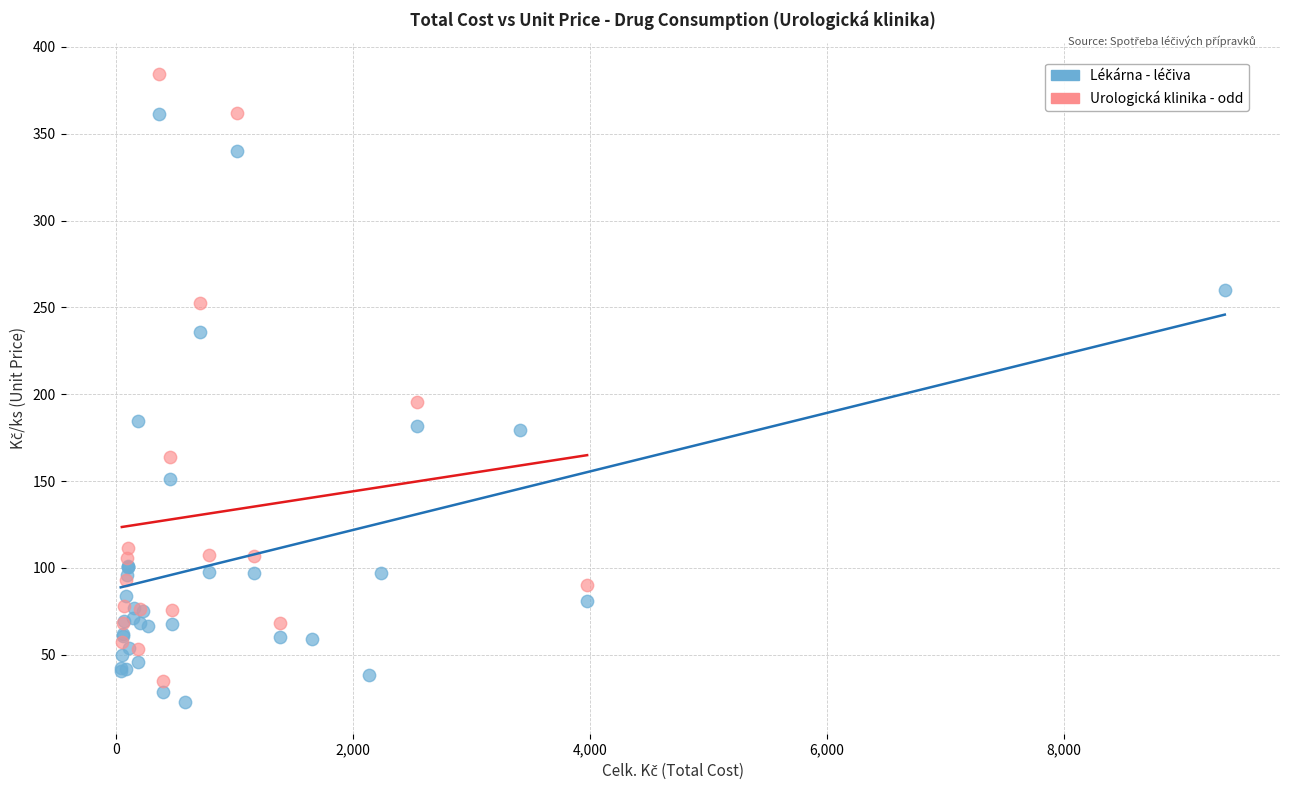

Which series contains the highest Y value?

Urologická klinika - odd